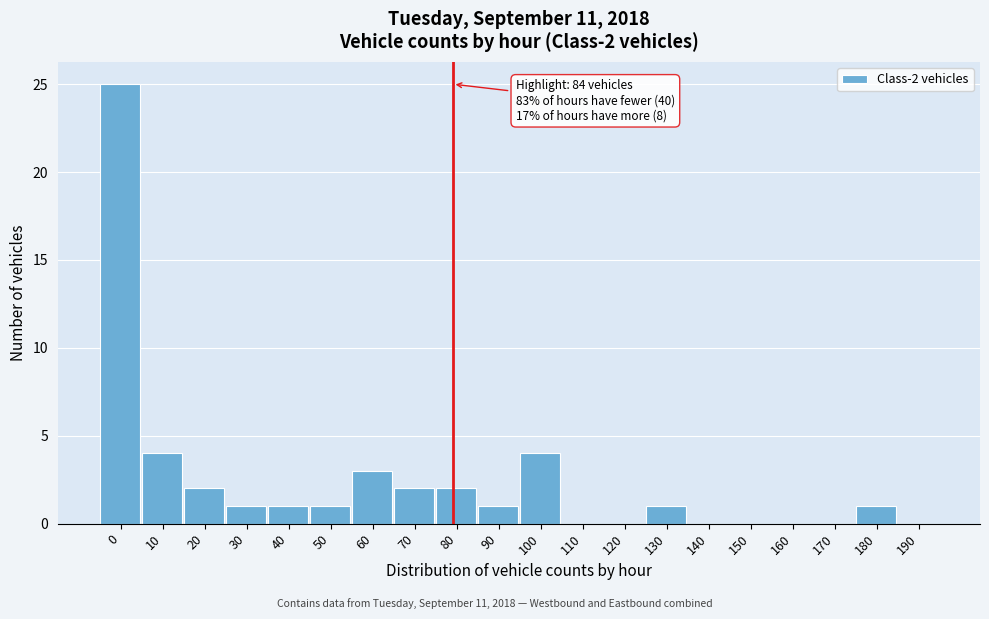

Reading left to right, extract all data points from this chart.

0=25	10=4	20=2	30=1	40=1	50=1	60=3	70=2	80=2	90=1	100=4	110=0	120=0	130=1	140=0	150=0	160=0	170=0	180=1	190=0